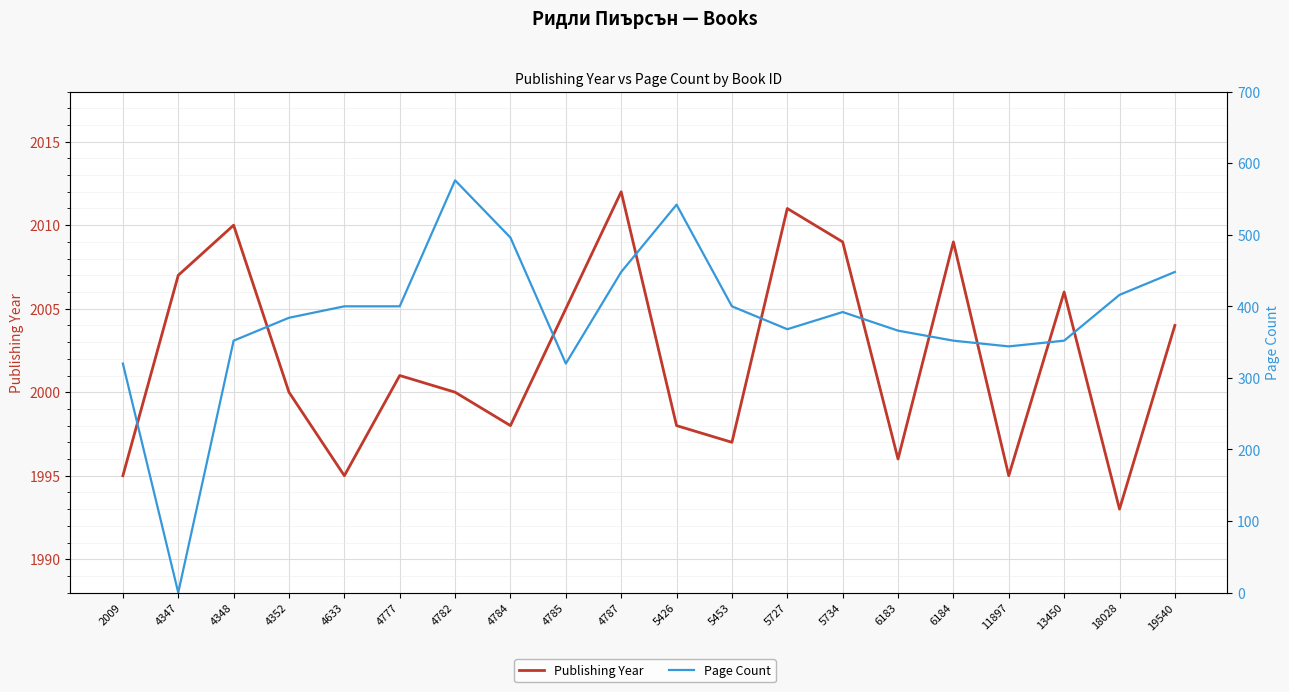

In Publishing Year, how many points are lower than both neighbors (excluding endpoints)?

6